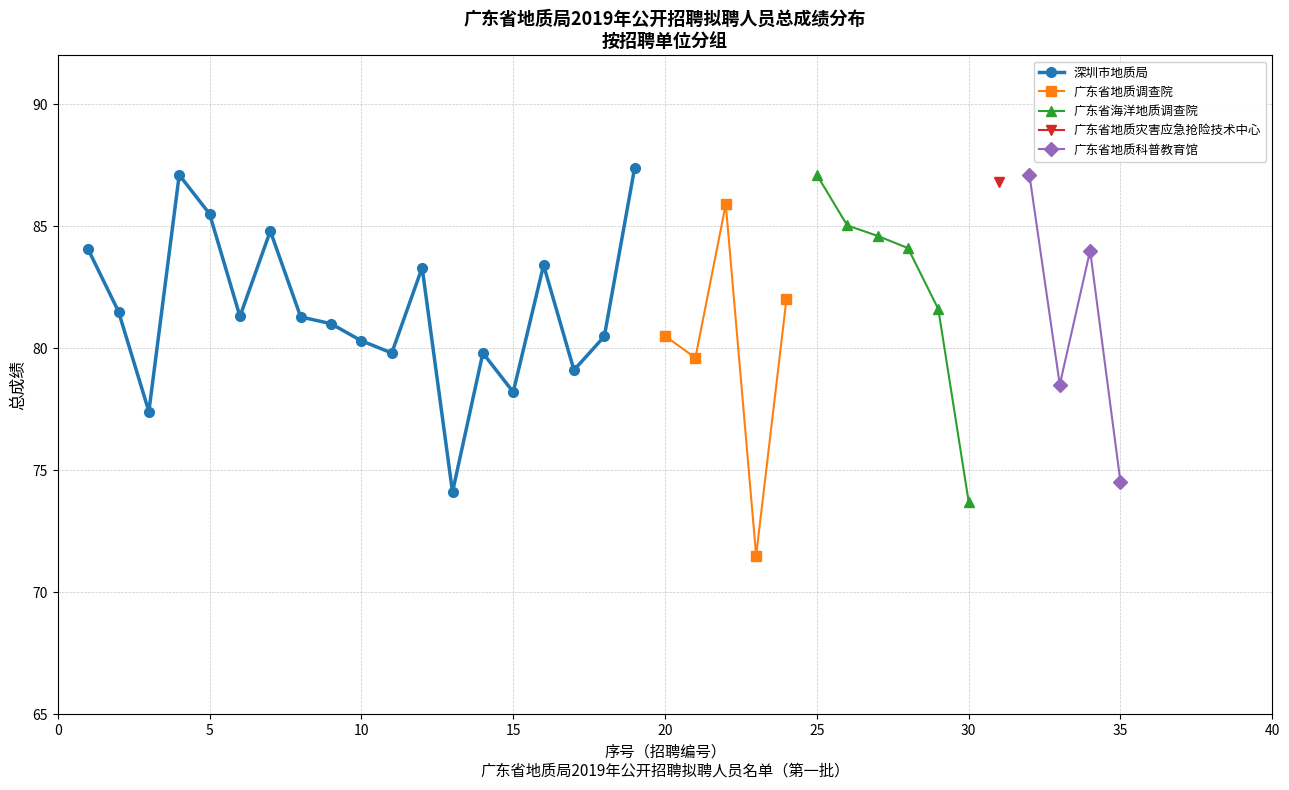

What is the minimum value for 深圳市地质局?

74.1